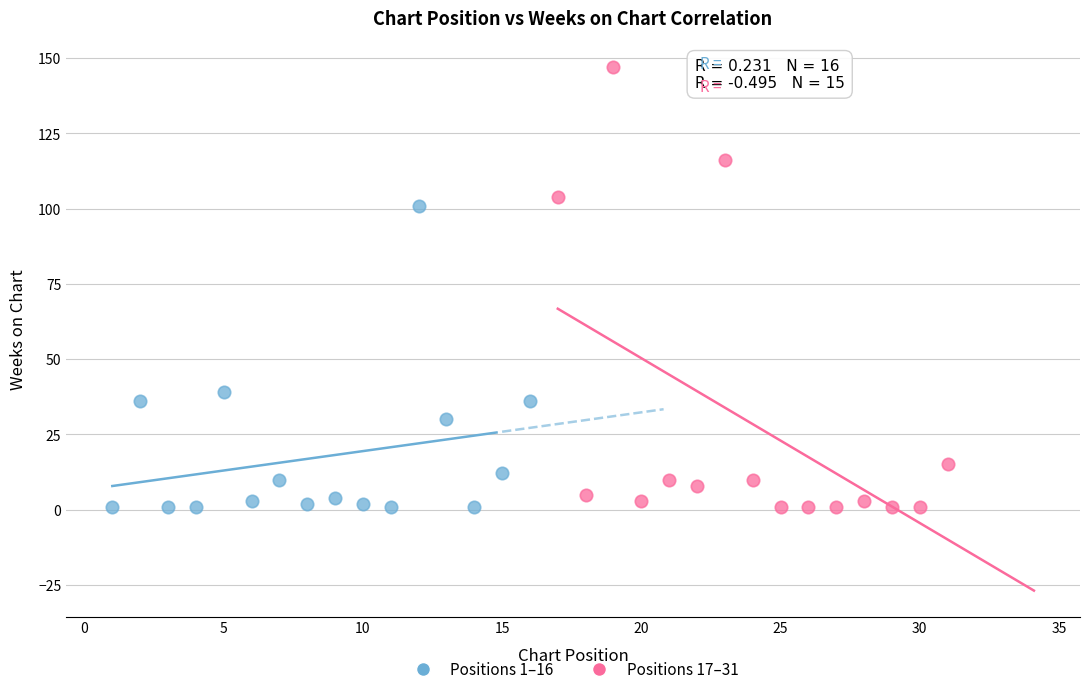

Which series has the widest spread of Y values?

Positions 17–31